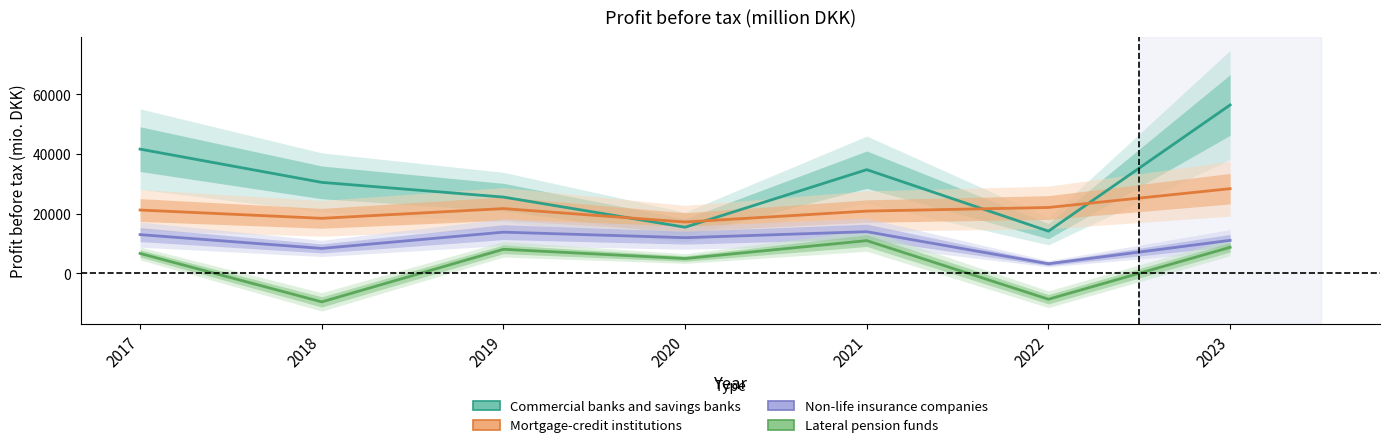

What is the spread (max minus min) of values at 2022?

30733